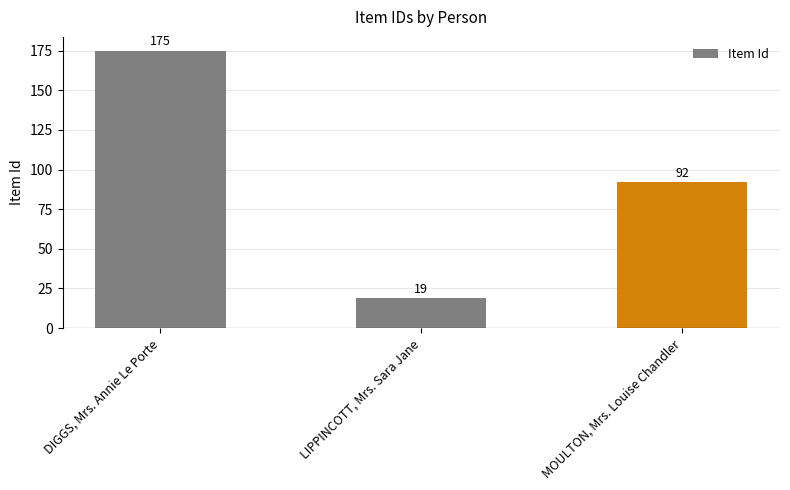

What value does the data have at DIGGS, Mrs. Annie Le Porte?

175